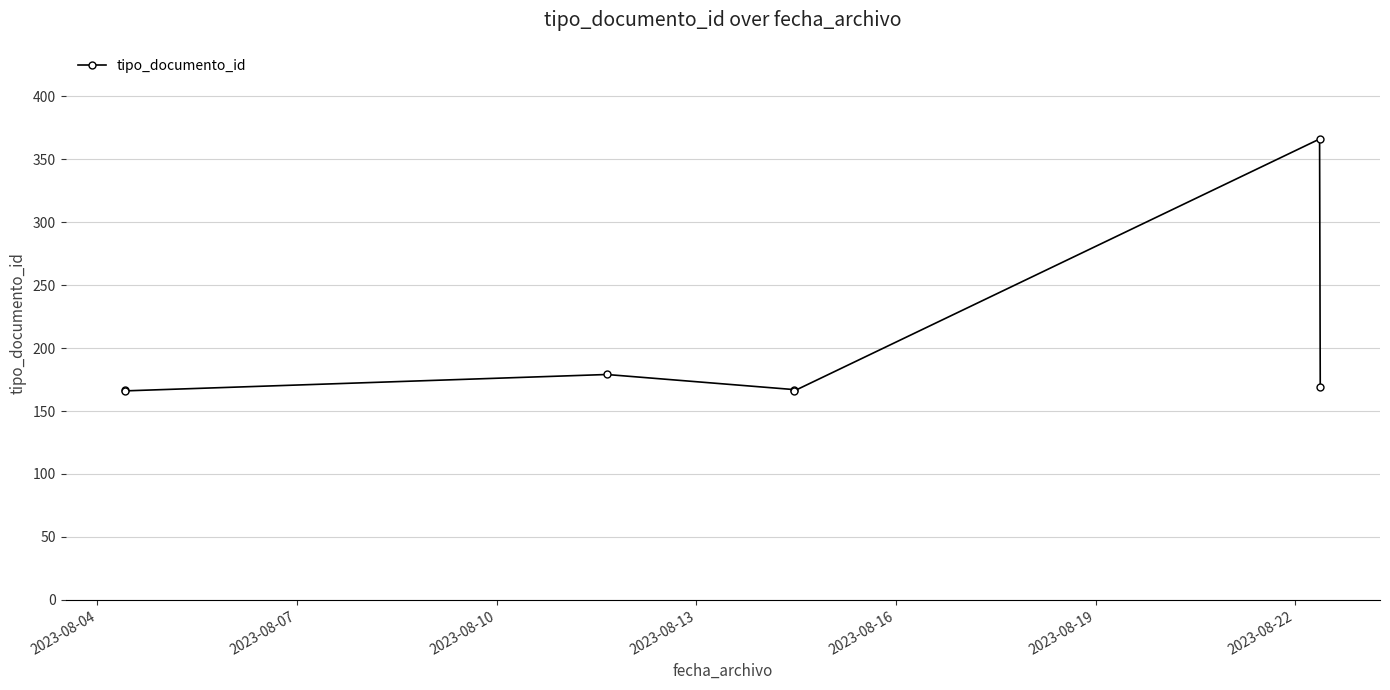

What is the maximum value shown in the chart?

366